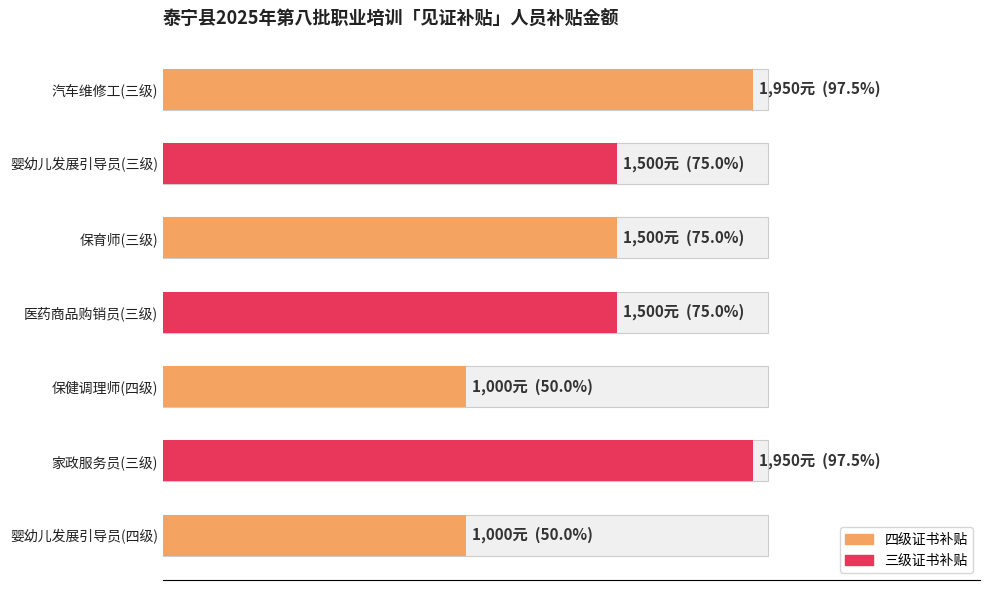

Does the chart contain stacked bars?

No